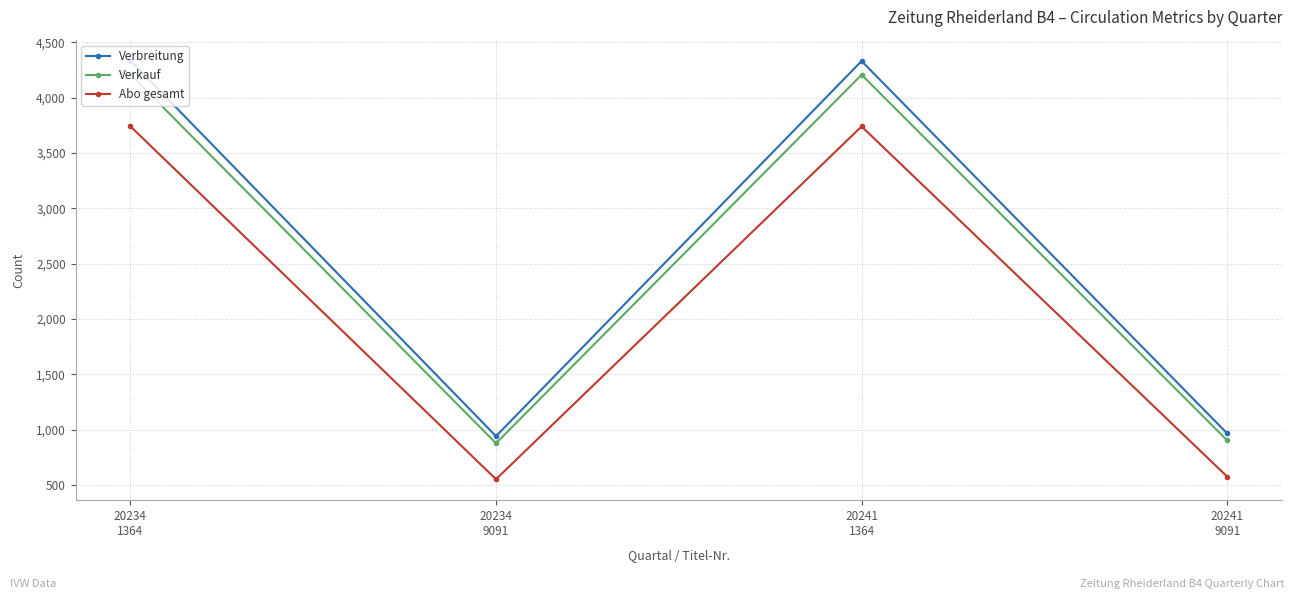

How many data points in Abo gesamt are less than 3740?

2